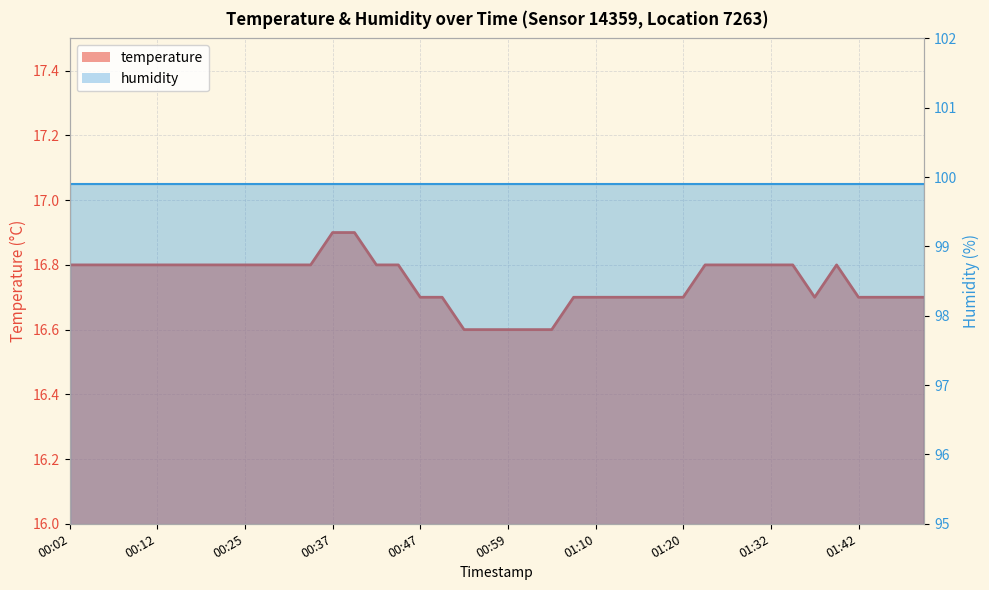

What is the difference between the second highest and second lowest values?

0.3